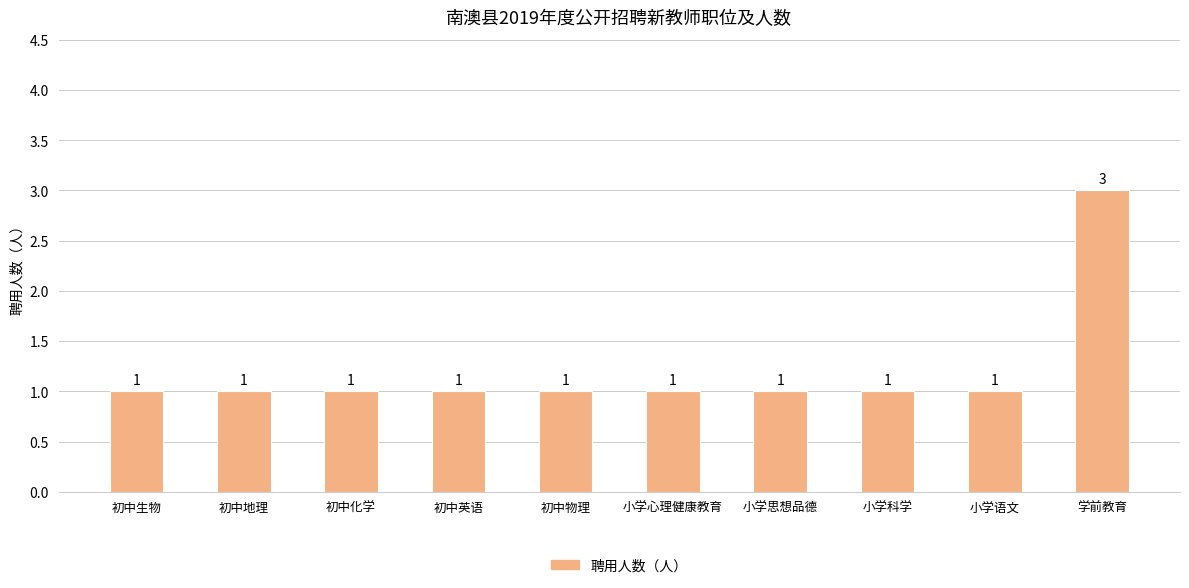

Reading left to right, list all the values displayed in this chart.

初中生物=1	初中地理=1	初中化学=1	初中英语=1	初中物理=1	小学心理健康教育=1	小学思想品德=1	小学科学=1	小学语文=1	学前教育=3